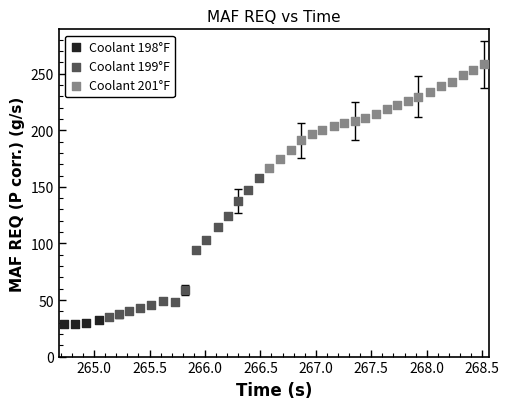

Which series reaches the maximum Y coordinate?

Coolant 201°F